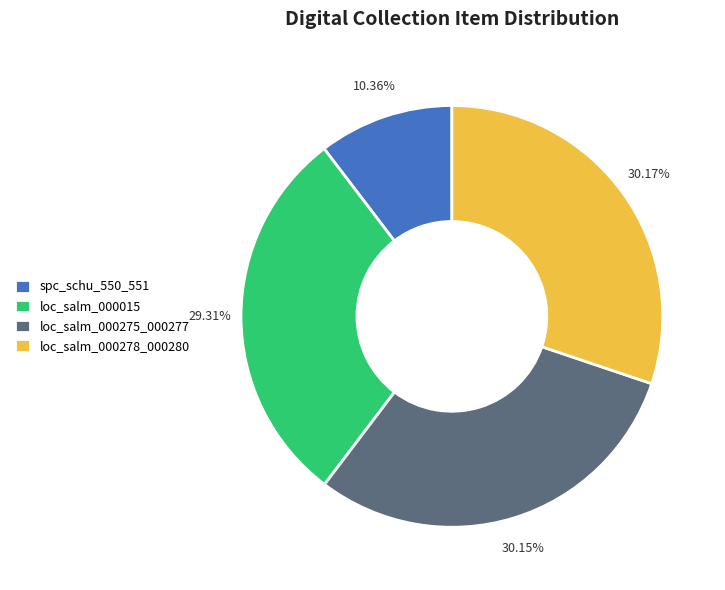

To the nearest percent, what is the difference between the largest and smallest slice percentages?

20%